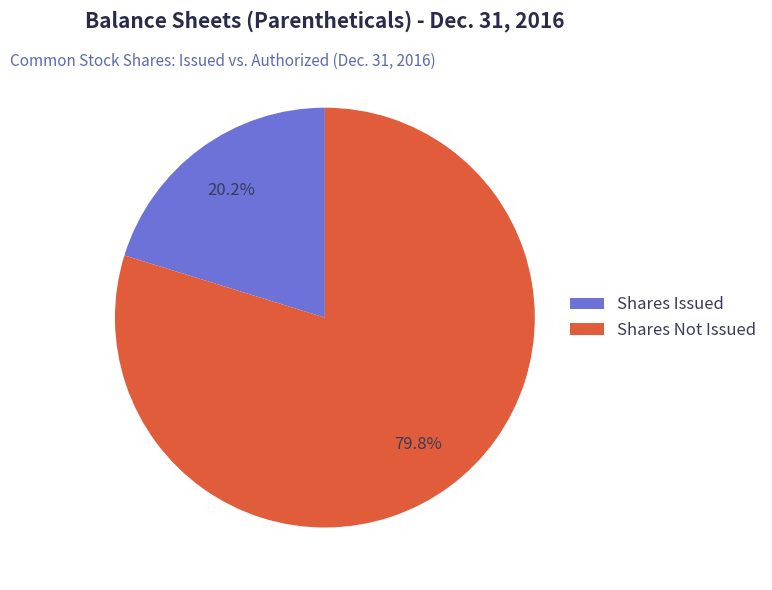

Between Shares Issued and Shares Not Issued, which is larger?

Shares Not Issued